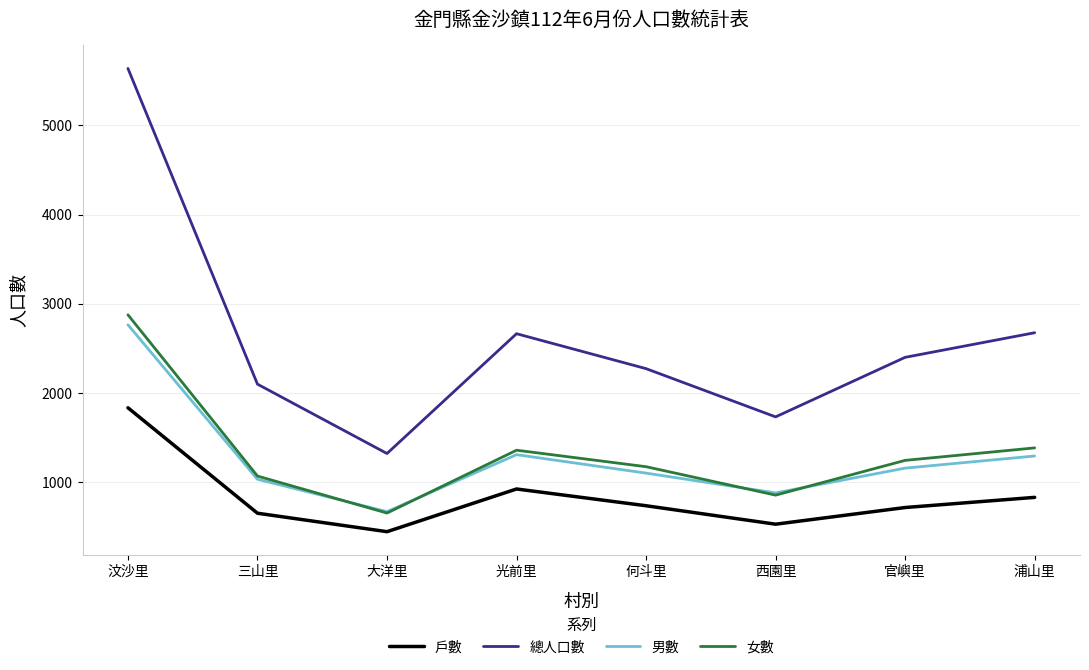

Which series has the largest total across all categories?

總人口數